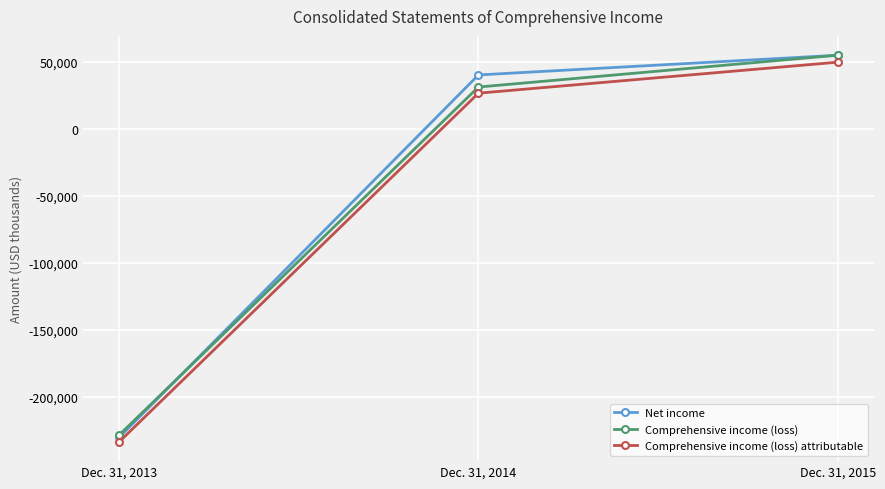

Which series changed the most between Dec. 31, 2013 and Dec. 31, 2014?

Net income